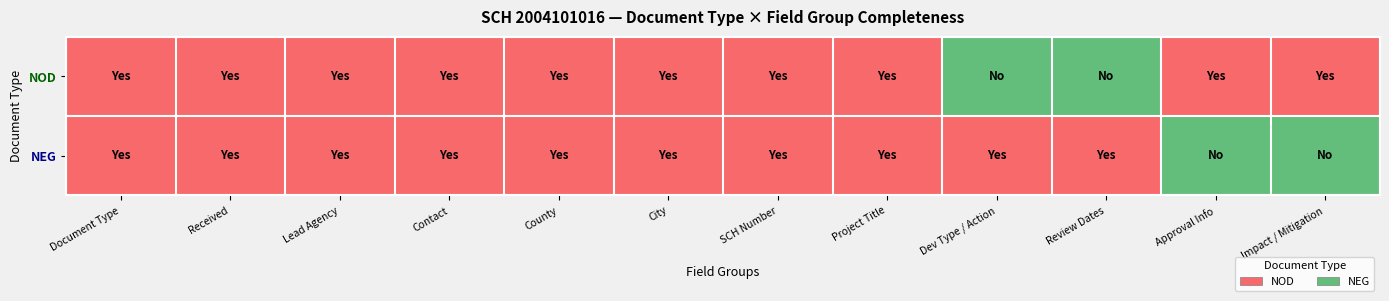

Reading left to right, list all the values displayed in this chart.

NOD: Document Type=1	Received=1	Lead Agency=1	Contact=1	County=1	City=1	SCH Number=1	Project Title=1	Dev Type / Action=0	Review Dates=0	Approval Info=1	Impact / Mitigation=1
NEG: Document Type=1	Received=1	Lead Agency=1	Contact=1	County=1	City=1	SCH Number=1	Project Title=1	Dev Type / Action=1	Review Dates=1	Approval Info=0	Impact / Mitigation=0